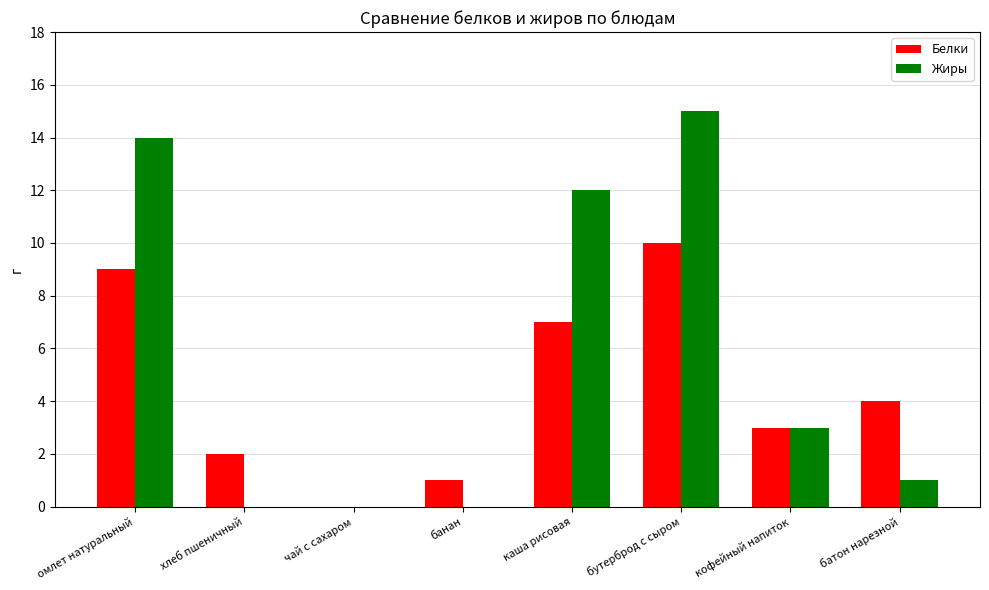

Read the Жиры value at омлет натуральный, to the nearest 5.

15